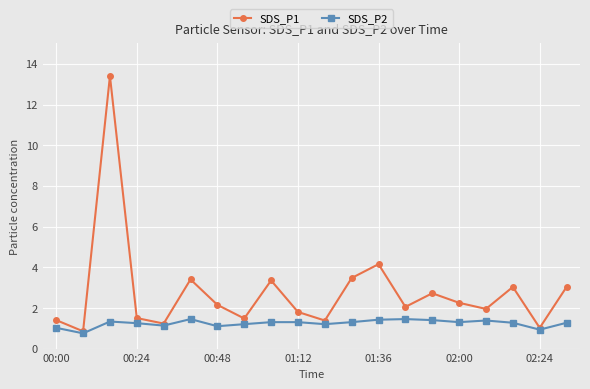

What is the value of the SDS_P2 point at the 10th from the left?

1.3